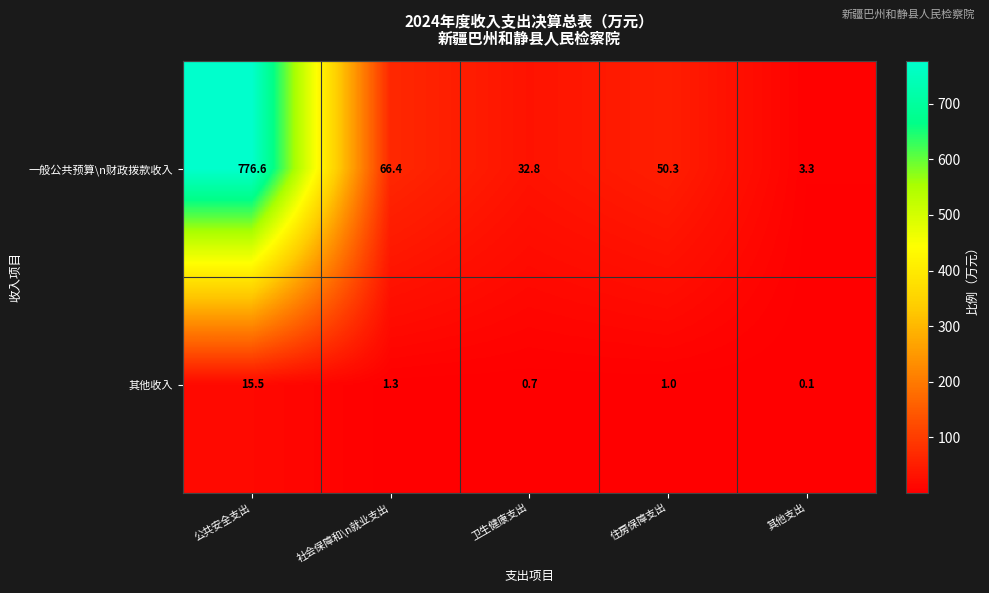

Which label corresponds to the largest value in the chart?

公共安全支出